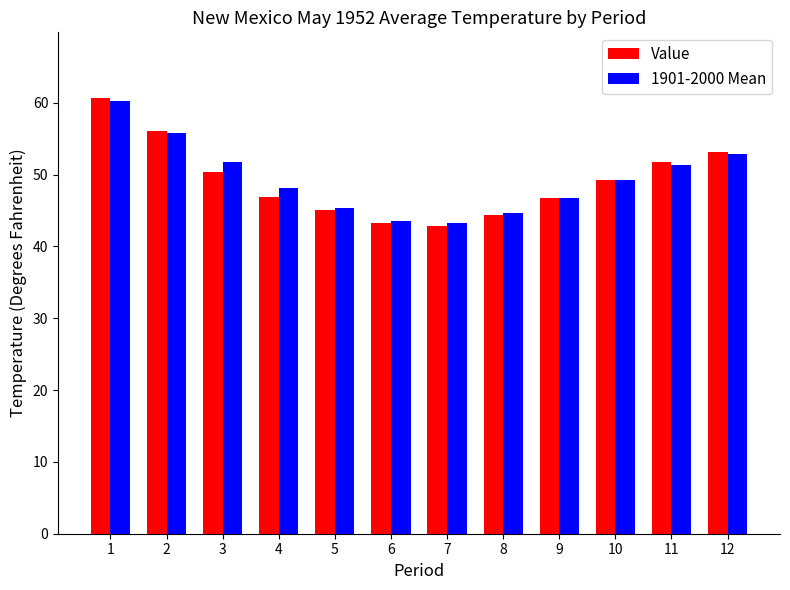

Where does the Value series first go above 49?

1